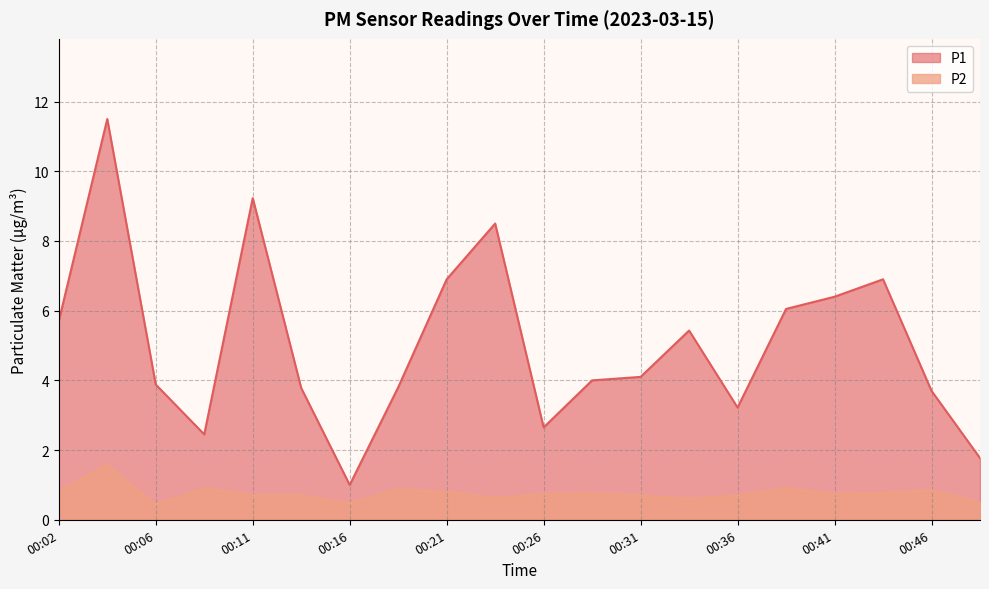

What is the difference between the second highest and minimum values in the P2 series?

0.5